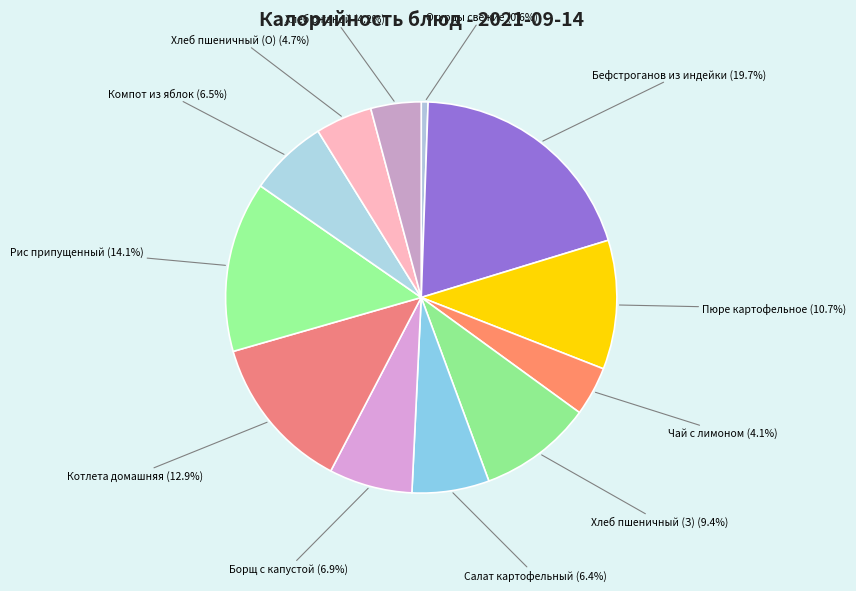

Combined, do Салат картофельный and Хлеб пшеничный (З) account for over 50%?

No